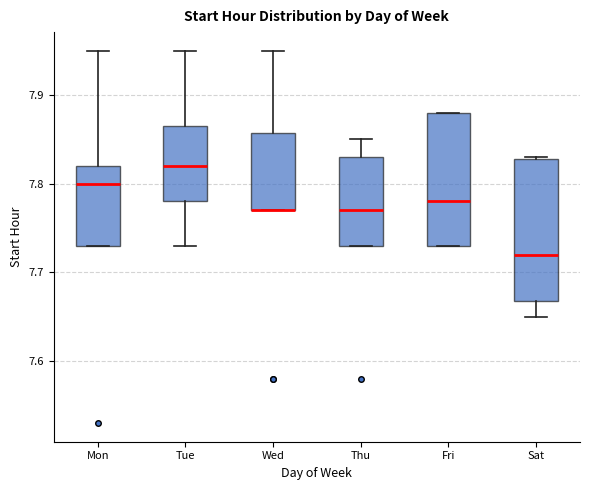

Which box is the tallest, from its lower edge to its upper edge?

Sat